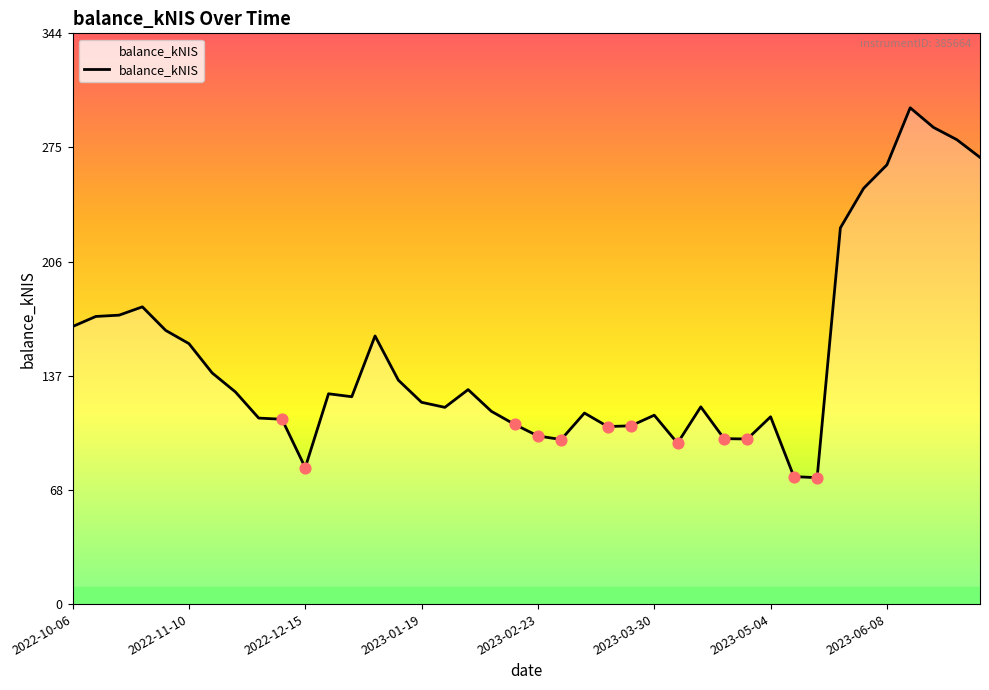

Which has a higher value, 38 or 26?

38